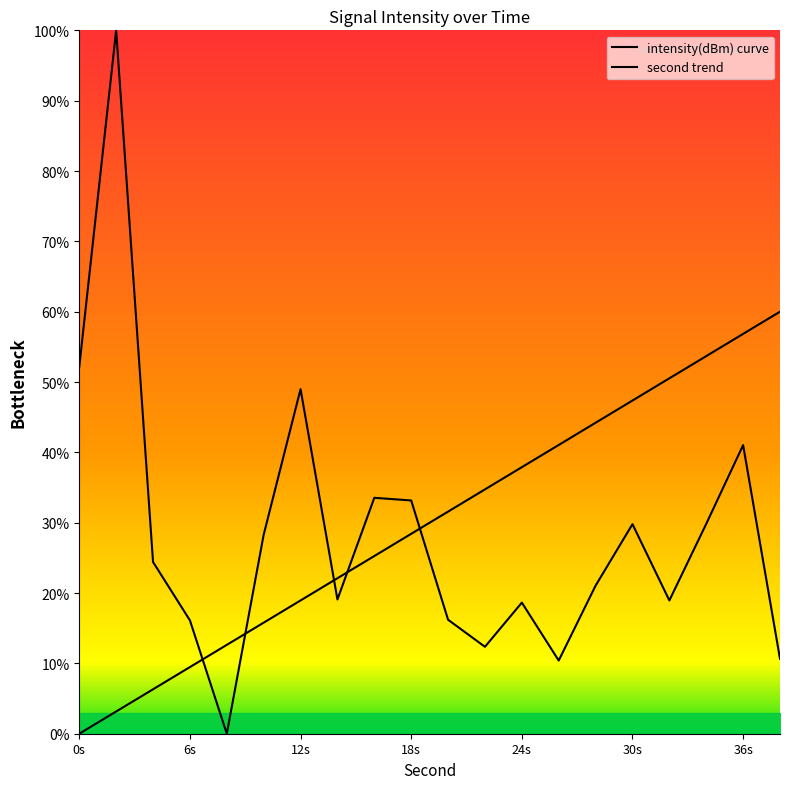

True or false: second trend has more than 2 points higher than both neighbors.

False